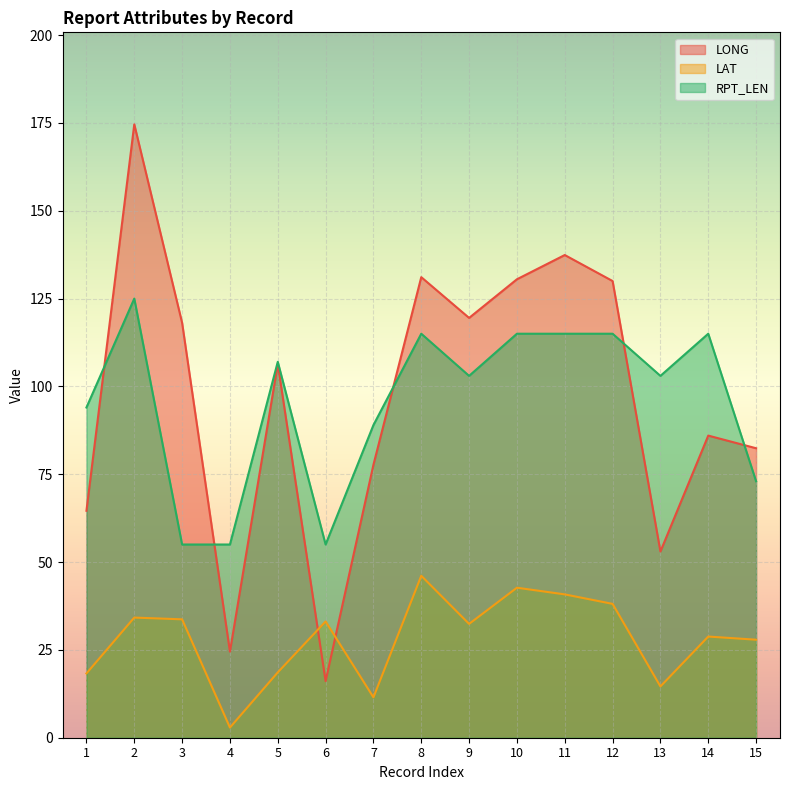

True or false: LONG and LAT intersect in this chart.

True